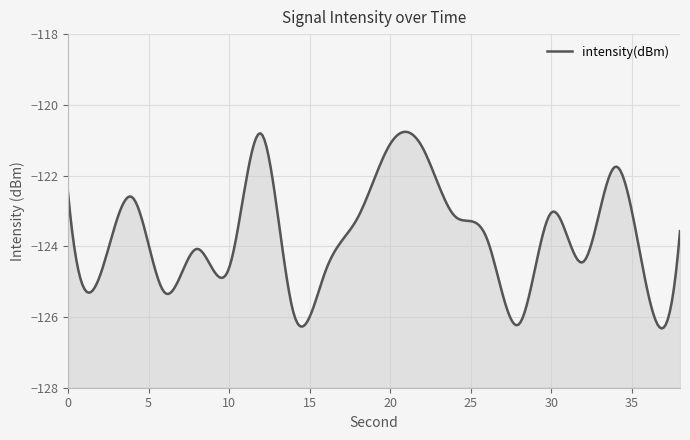

Which label corresponds to the largest value in the chart?

12